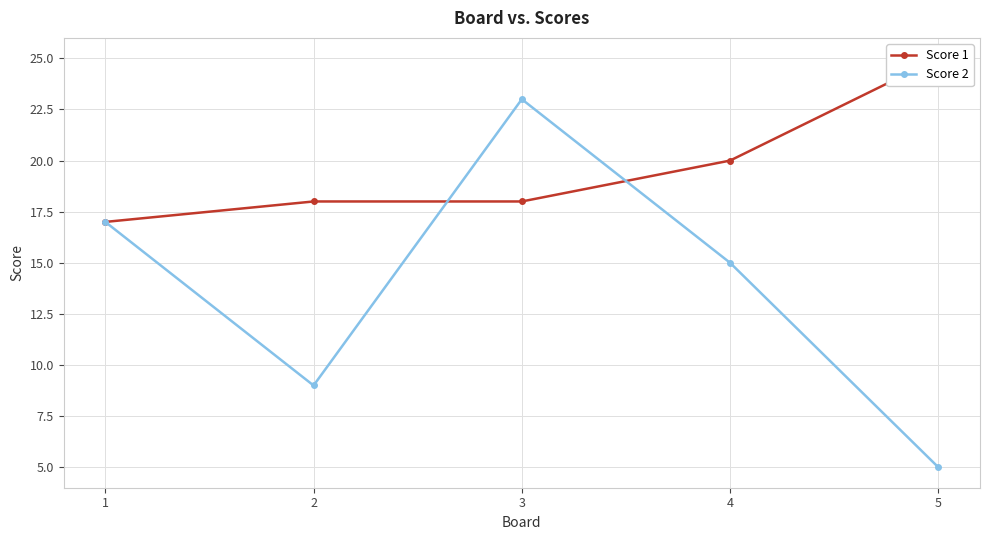

The value of Score 2 at 5 is 5. True or false?

True